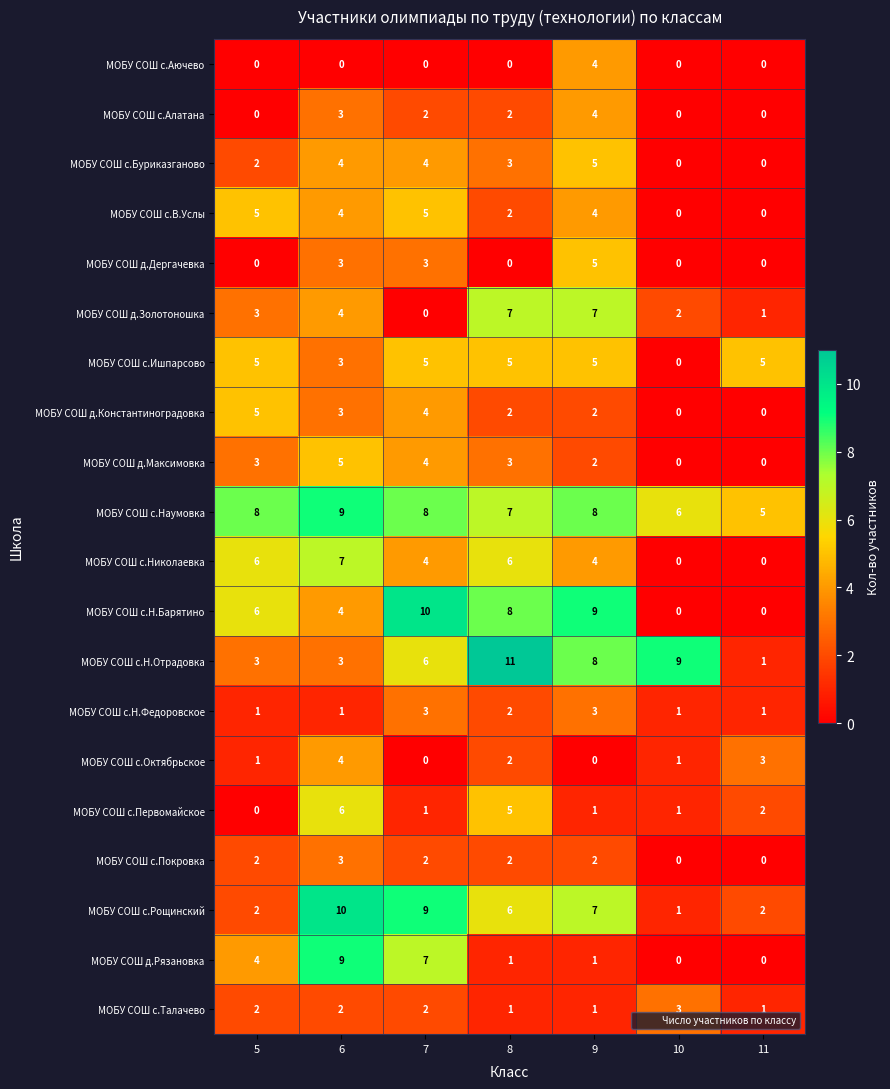

Which series has the widest spread of values?

МОБУ СОШ с.Н.Барятино